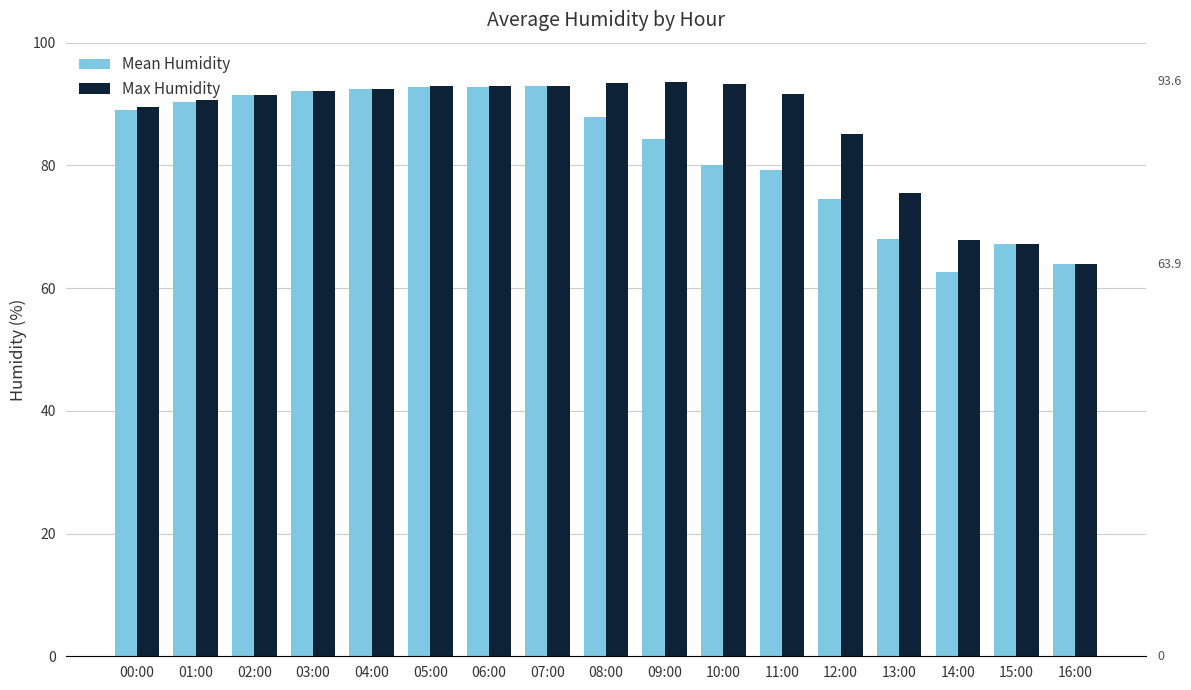

Between 09:00 and 11:00, which series saw the biggest shift?

Mean Humidity